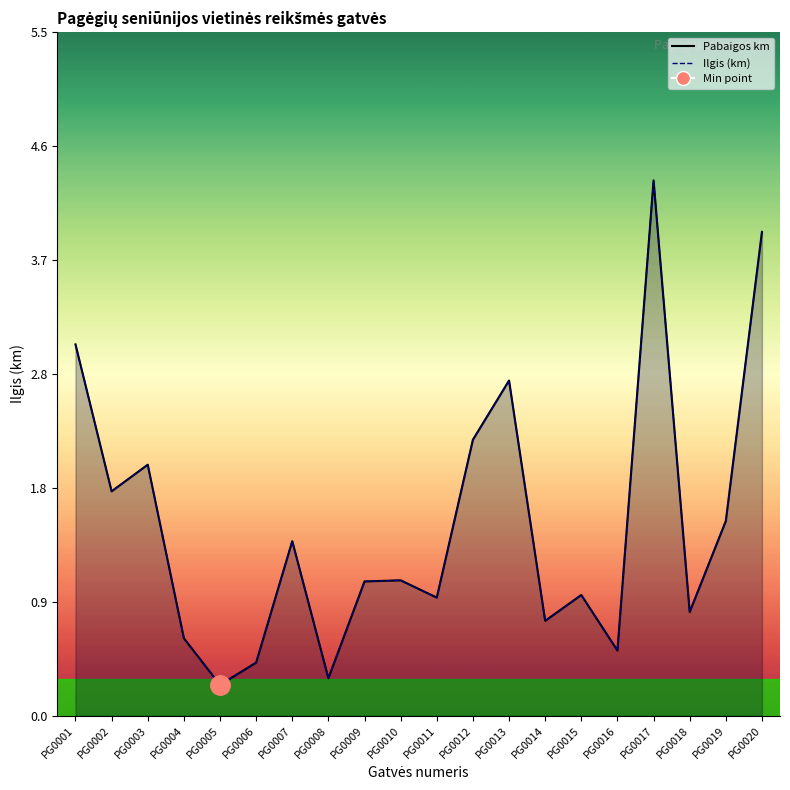

What is the difference between the Ilgis (km) values at PG0017 and PG0014?

3.5